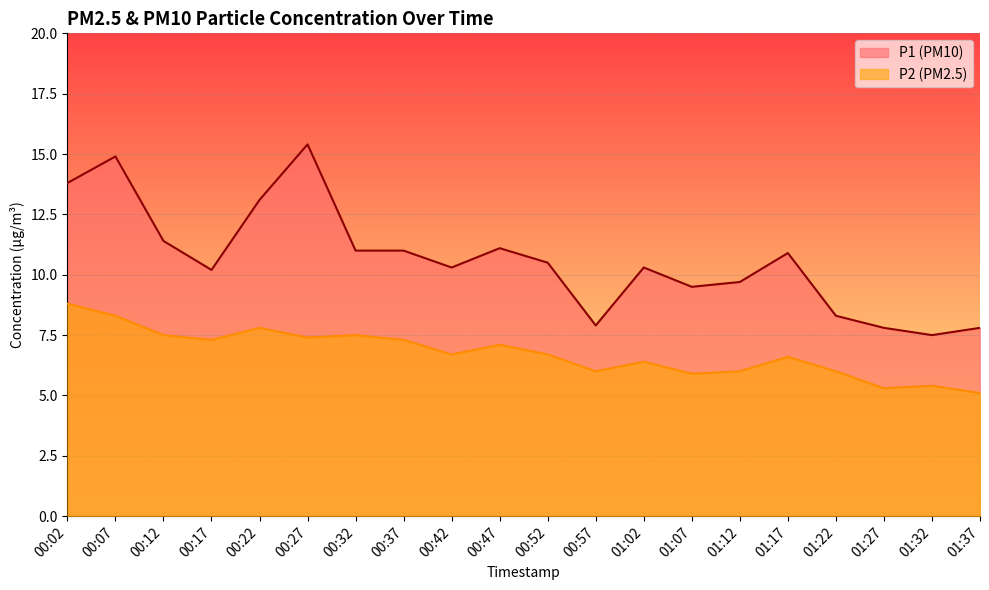

Read the P2 value at 00:32.

7.5